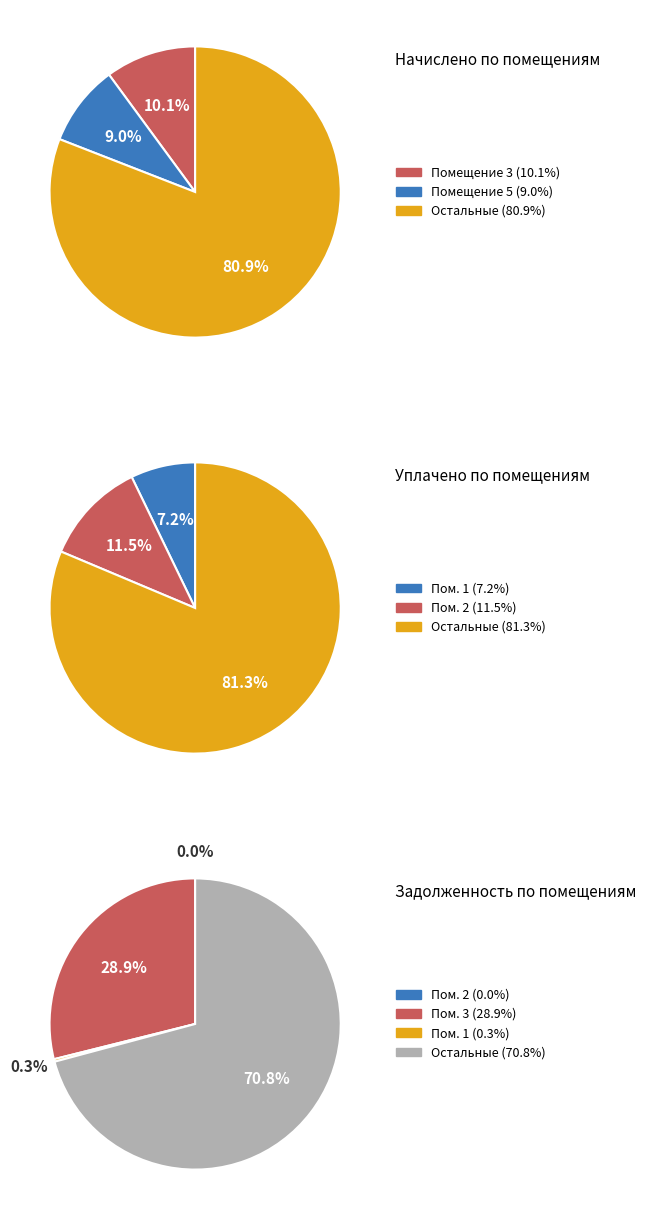

To the nearest percent, what percentage of the pie is 3?

10%